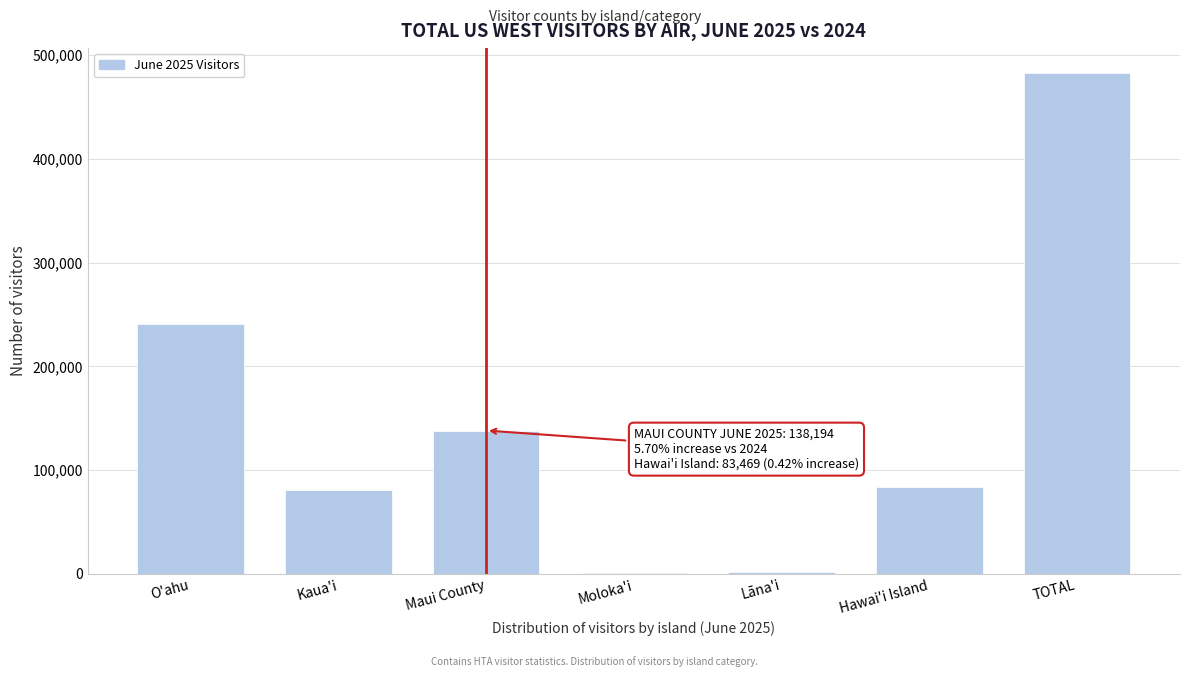

What is the sum of the values at O'ahu and Maui County?

378856.0